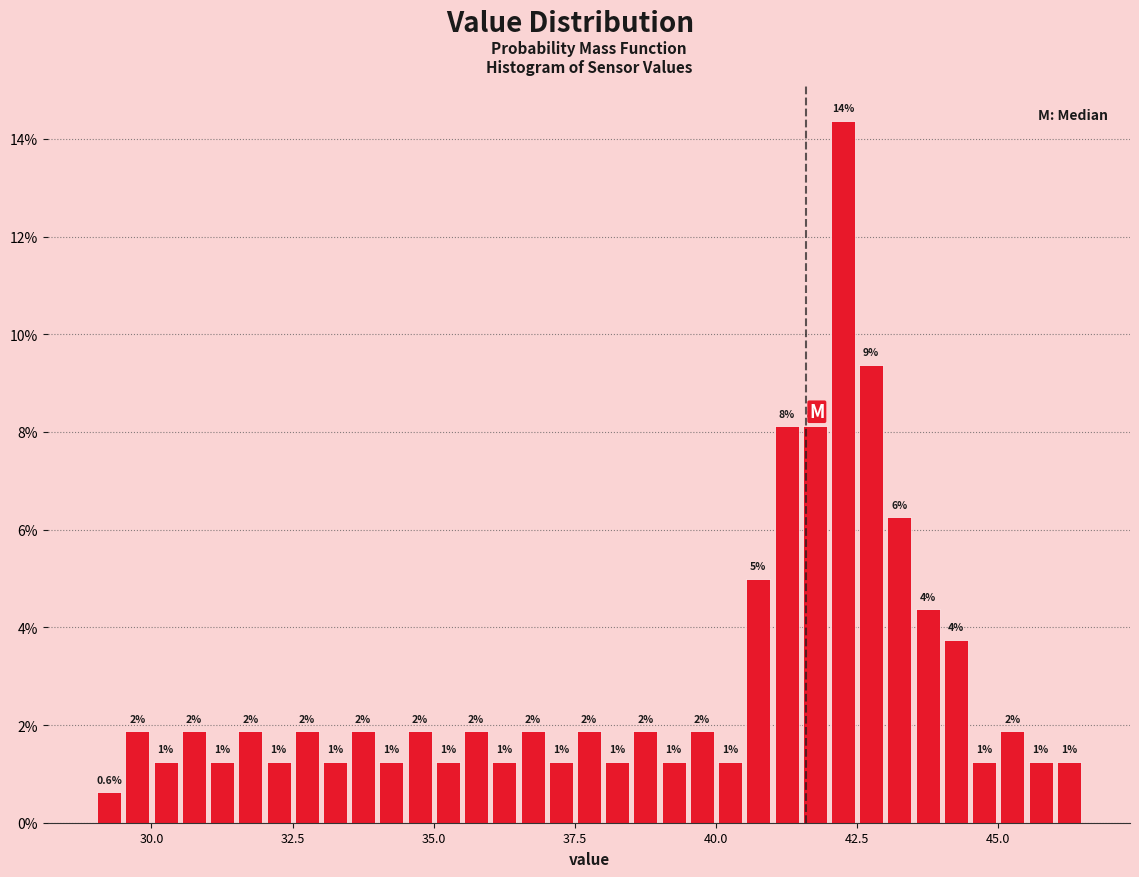

Read against the x-axis, roughly where is the centre of the tallest bar?

42.5